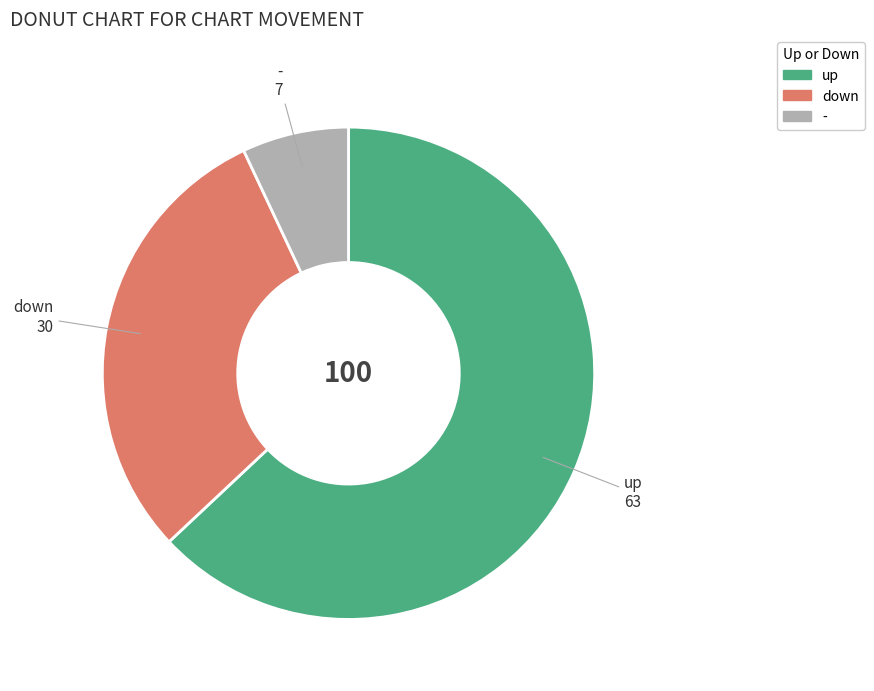

True or false: down accounts for 24% of the total.

False